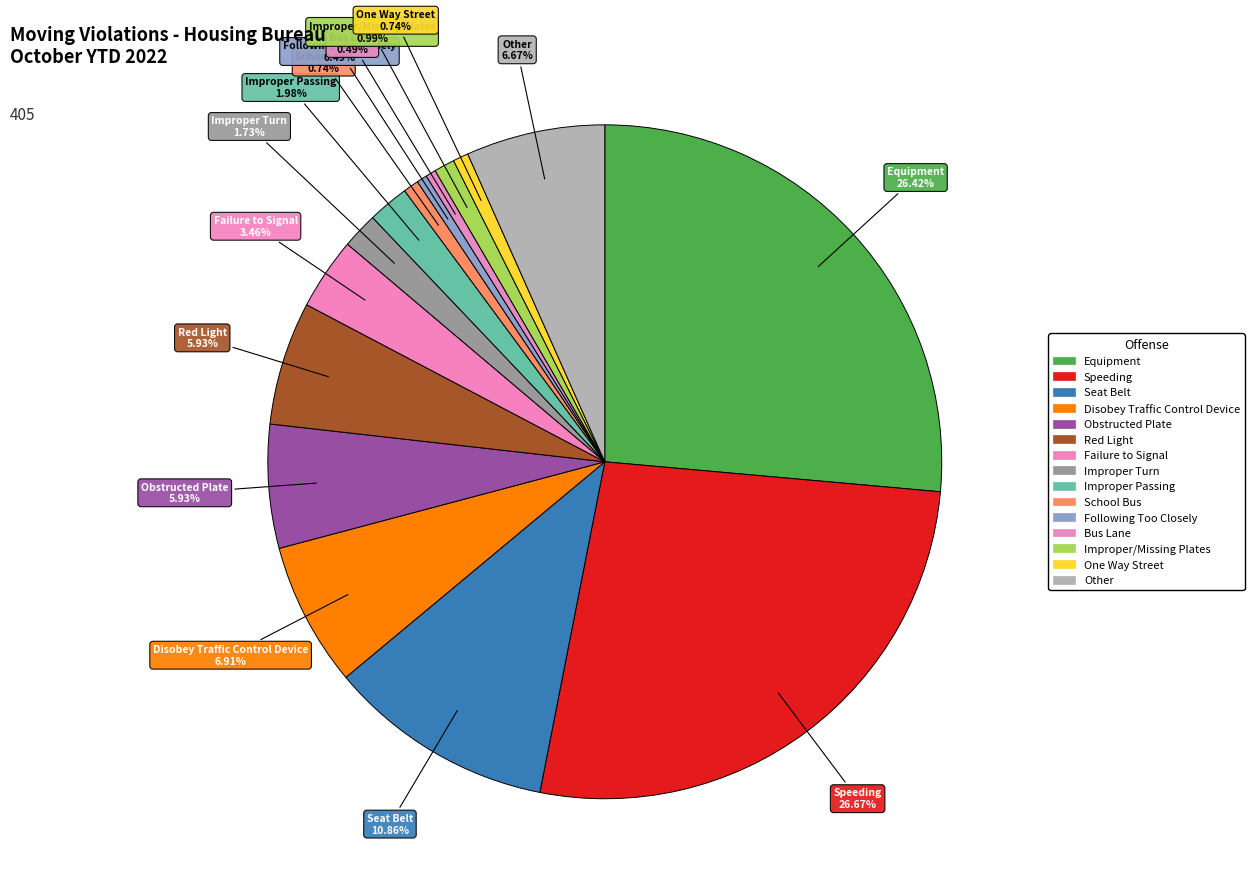

What is the smallest slice in the pie chart?

Following Too Closely